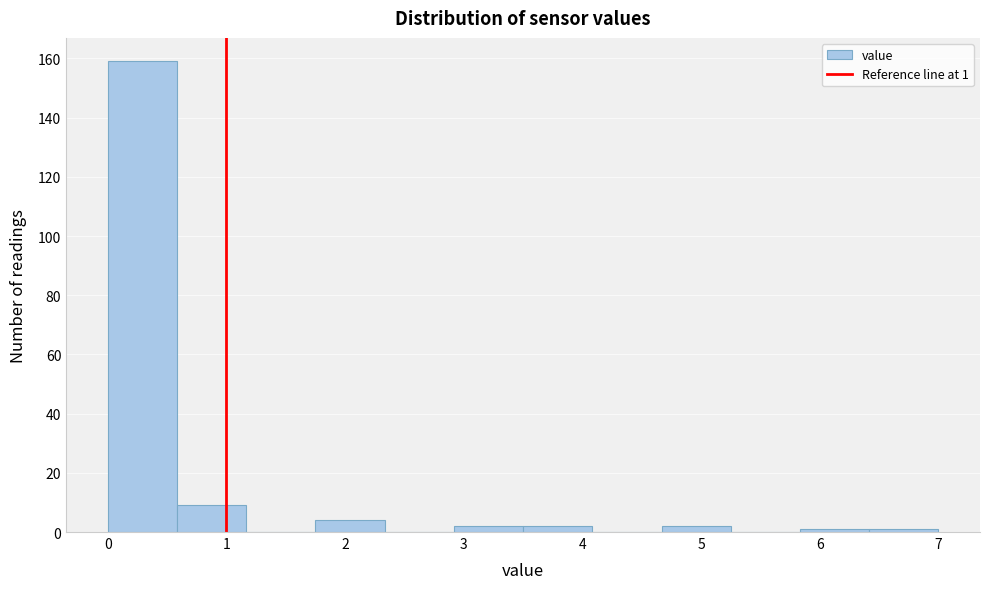

Over which range of the x-axis is the bar tallest?

0.0 to 0.6